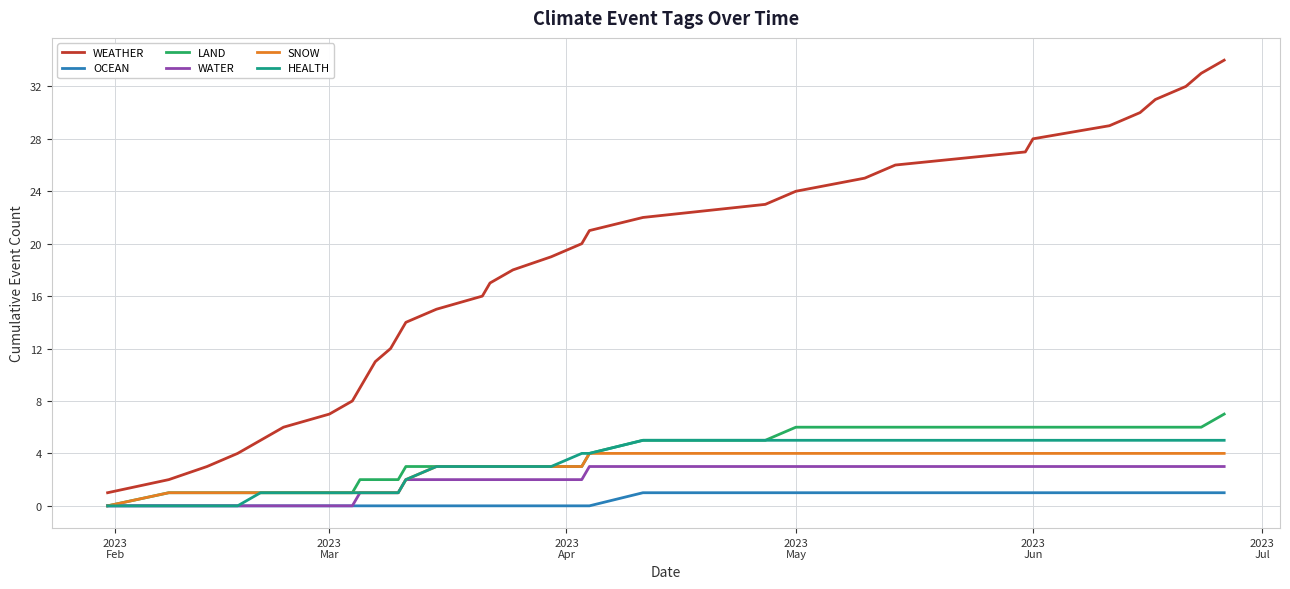

Count the HEALTH values in the range 1 to 5.

30